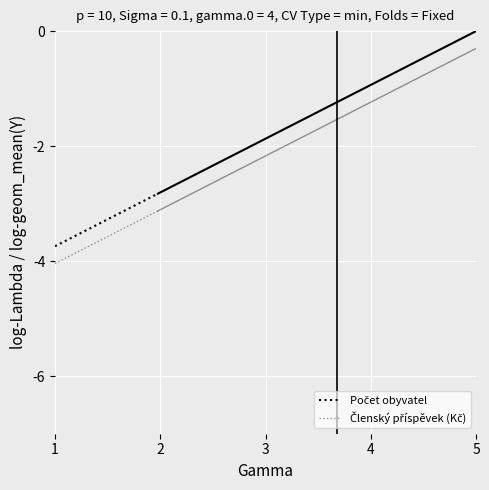

What is the average value of the Členský příspěvek (Kč) series?

-3.6